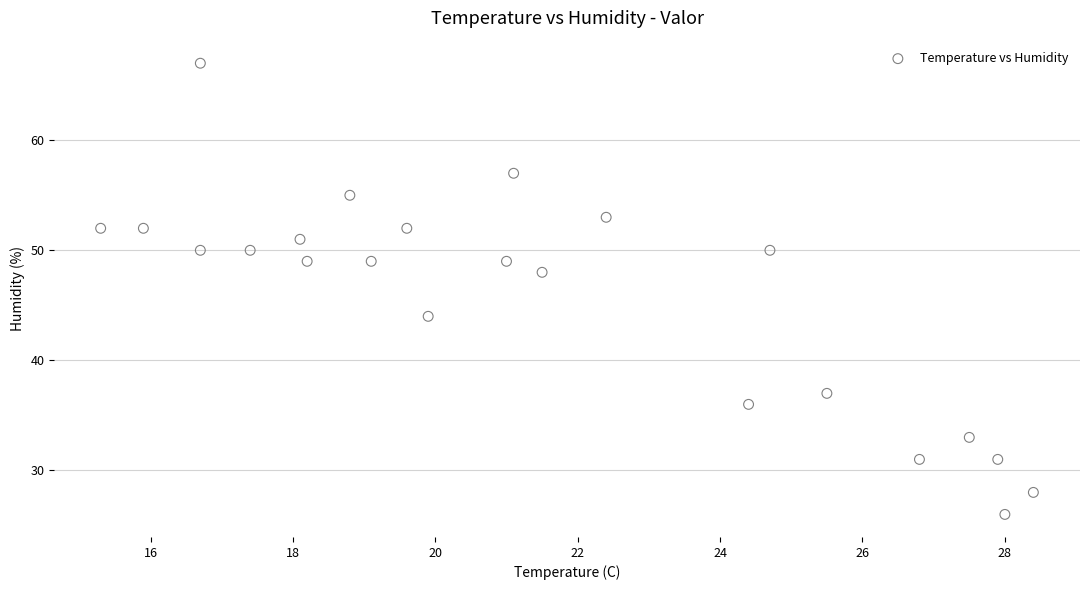

What is the range of Y values (max minus min)?

41